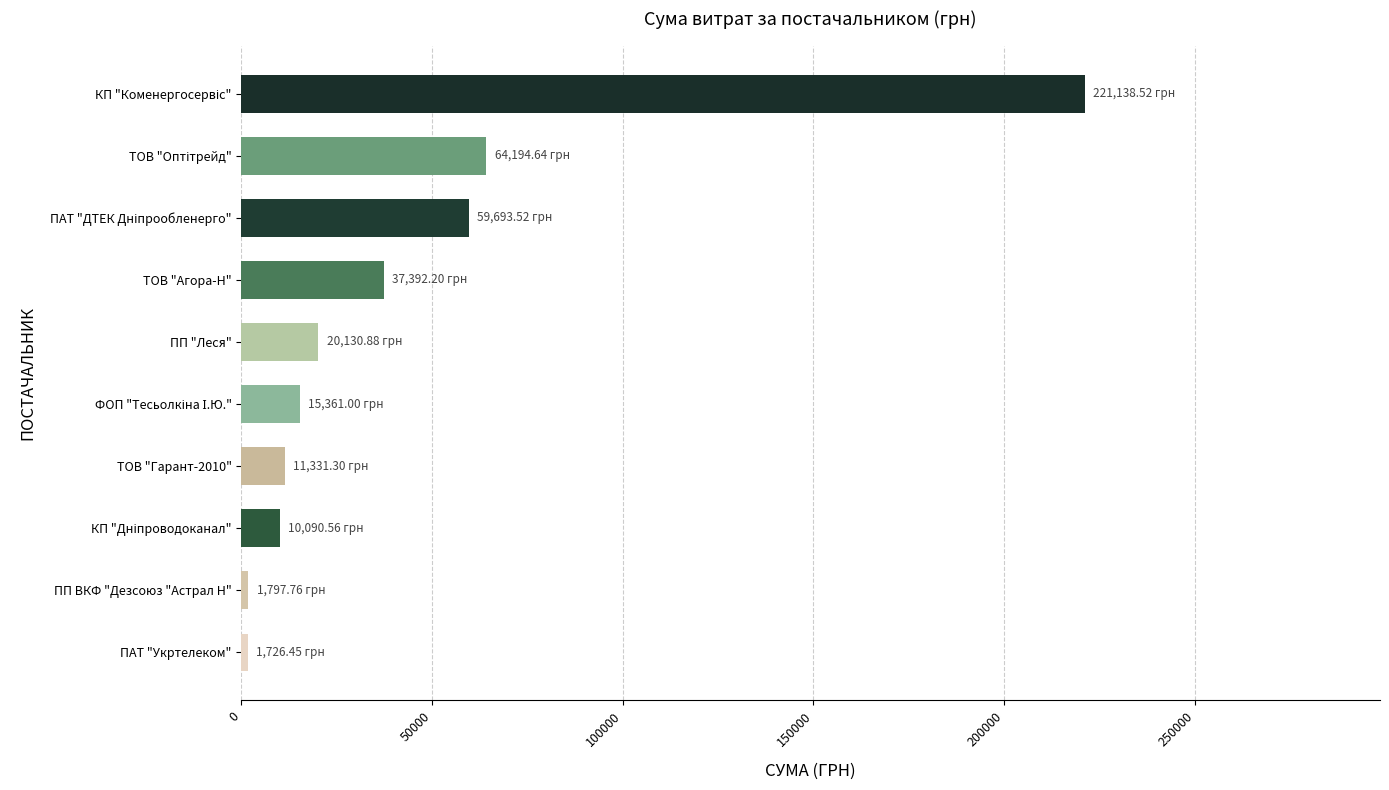

What is the ratio of the value at ТОВ "Гарант-2010" to the value at ТОВ "Агора-Н"?

0.3